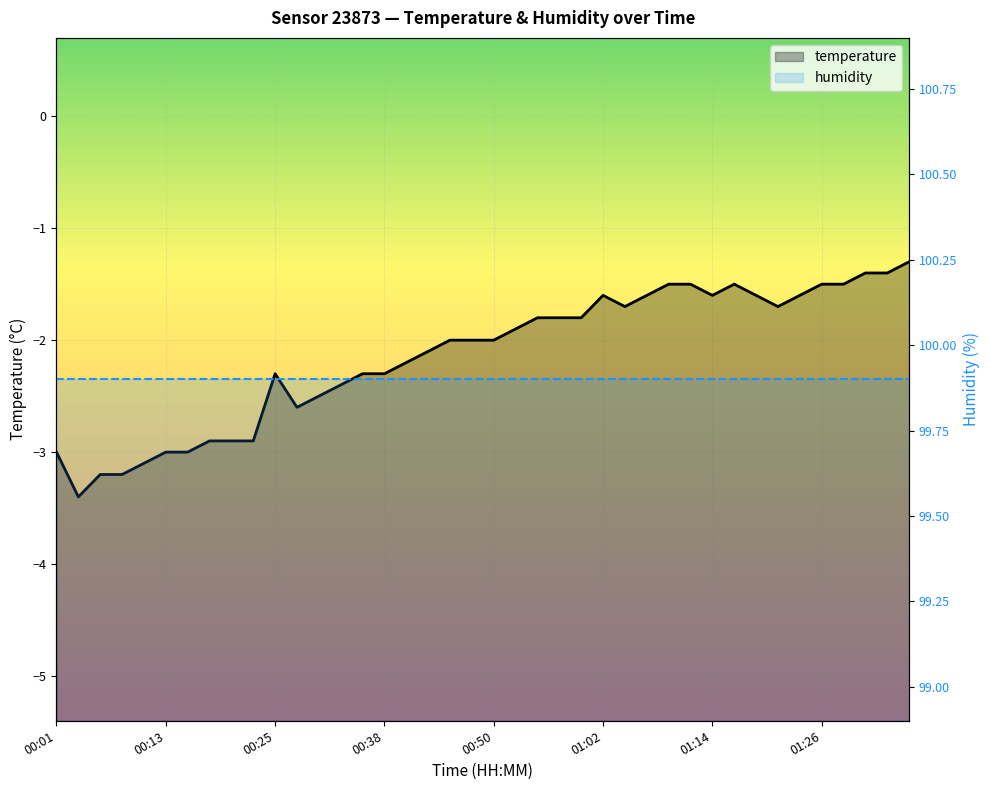

Where is the first local maximum for temperature?

10